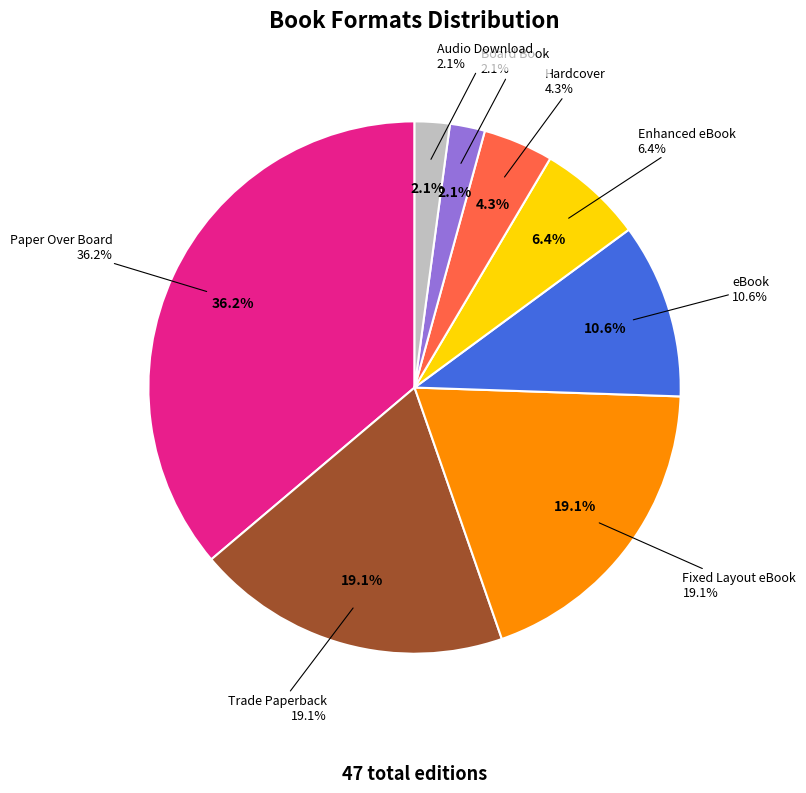

Does Trade Paperback represent more than half of the total?

No